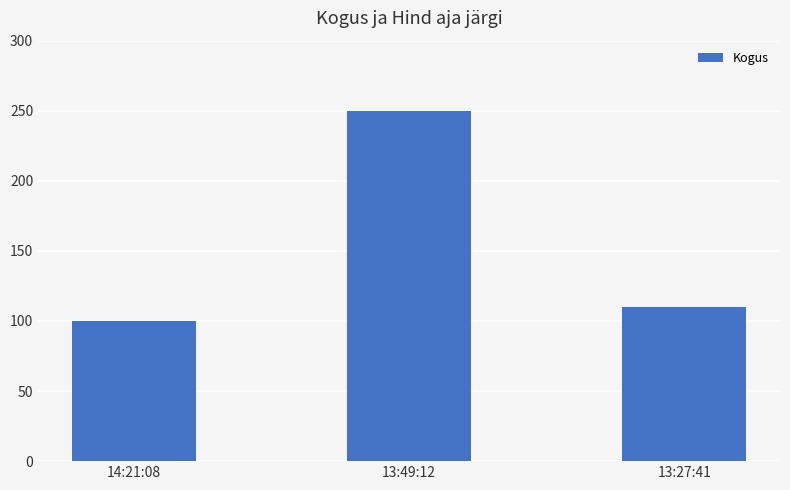

What is the change in value from 13:49:12 to 13:27:41?

-140